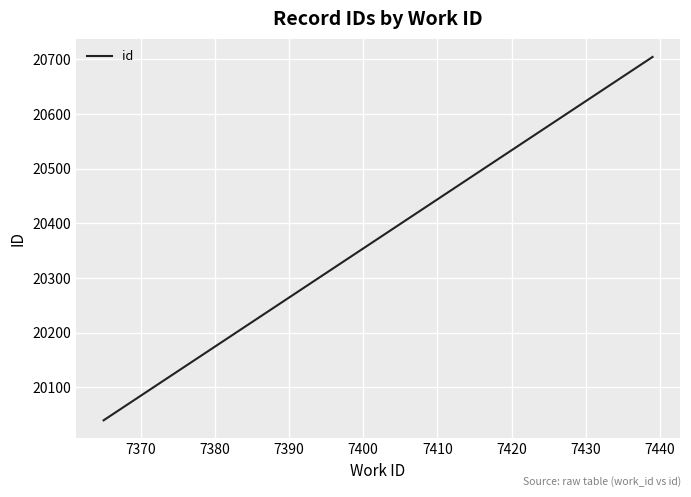

Is this an area chart (filled region under the line)?

No